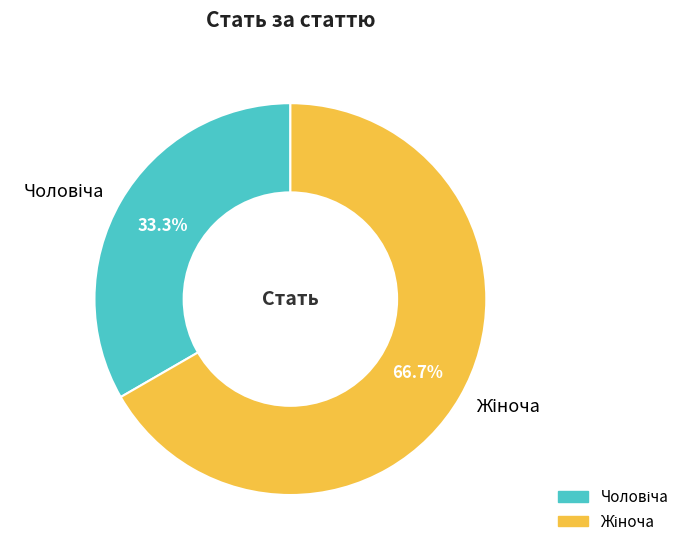

Does any single category account for the majority?

Yes